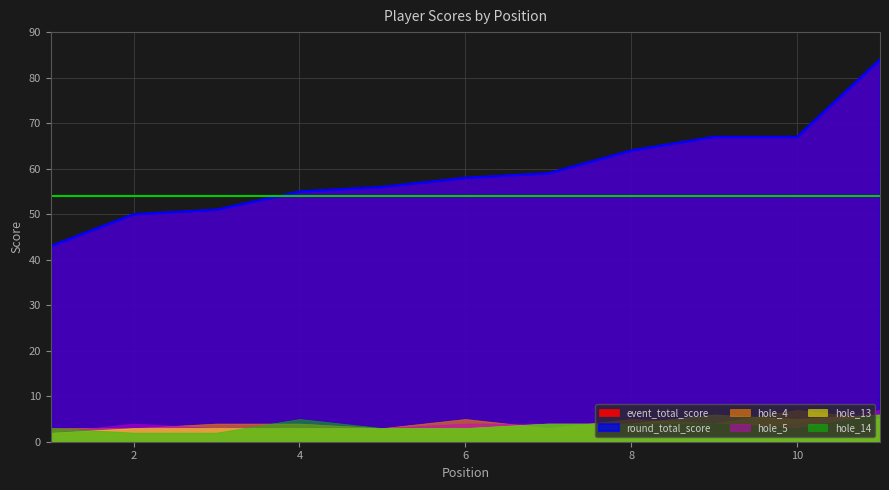

True or false: round_total_score and hole_13 intersect in this chart.

False